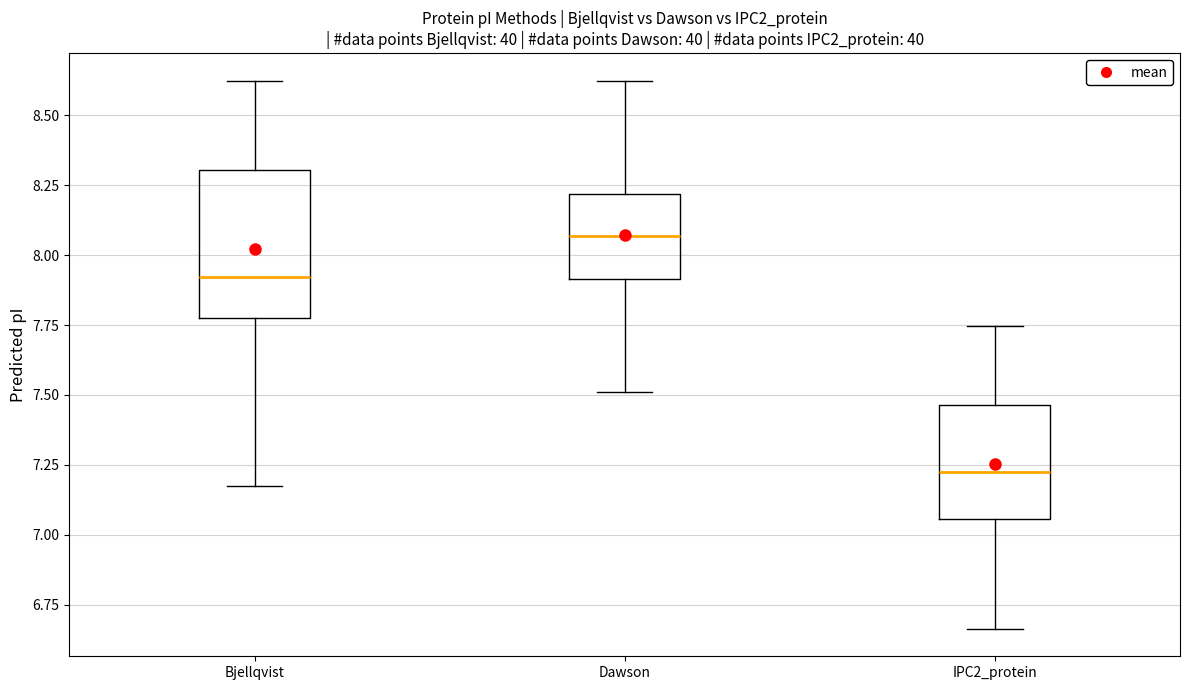

Reading left to right, read every box against the y-axis: the position of its median line, the range the box covers, and the ends of its whiskers. The values are not printed on the chart, so give them approximately, as read against the axis.

Bjellqvist: median 7.90, box 7.80 to 8.30, whiskers 7.20 to 8.60
Dawson: median 8.05, box 7.90 to 8.20, whiskers 7.50 to 8.60
IPC2_protein: median 7.25, box 7.05 to 7.45, whiskers 6.65 to 7.75